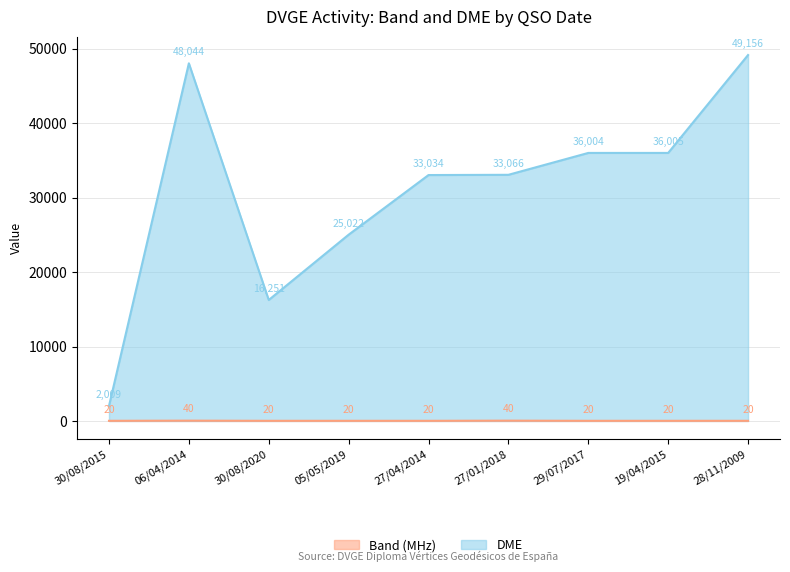

Which series has the widest spread of values?

DME